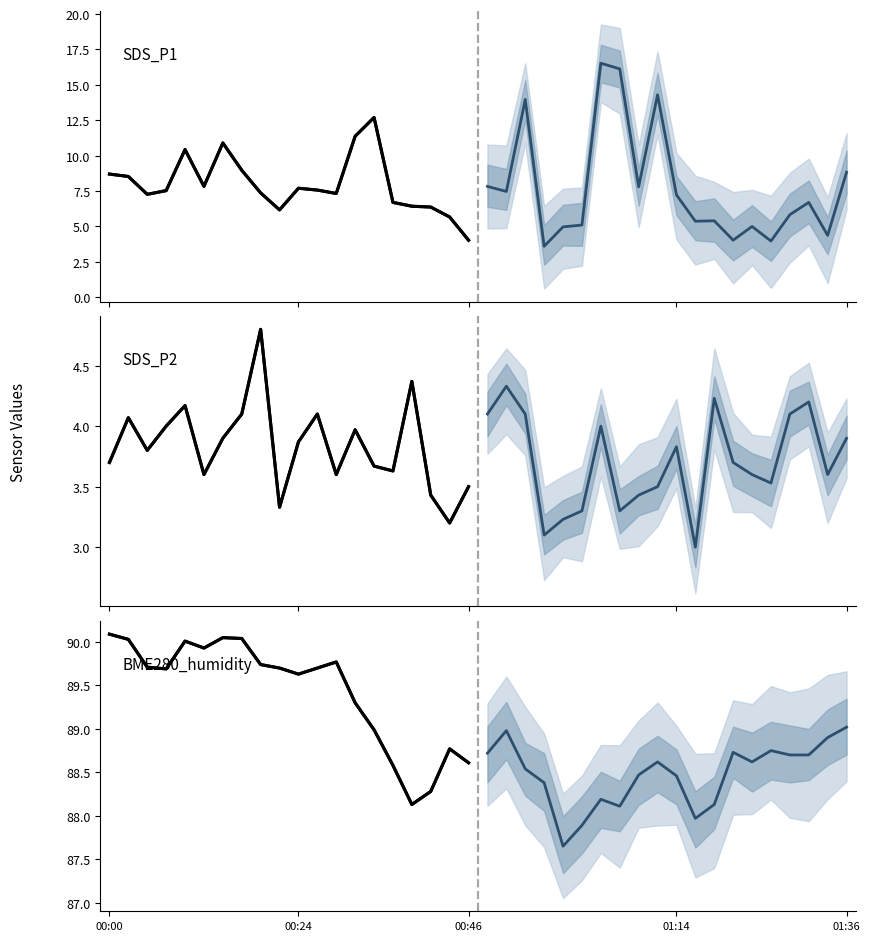

Which series ends up on top after the final intersection of SDS_P1 and SDS_P1 projection?

SDS_P1 projection